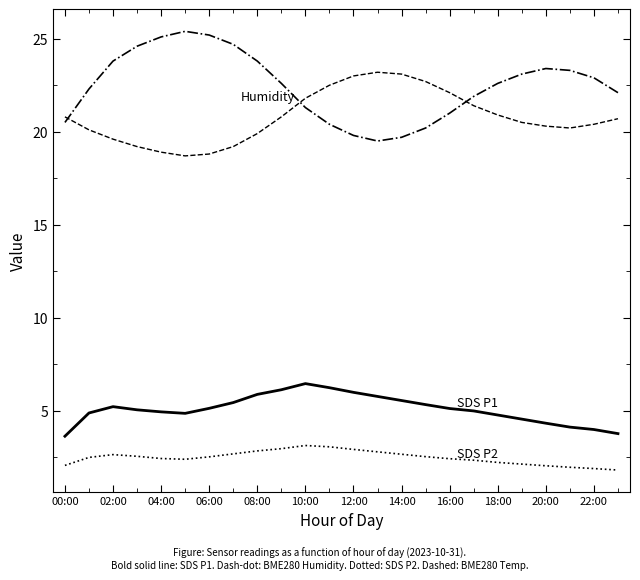

What is the greatest value displayed?

25.4